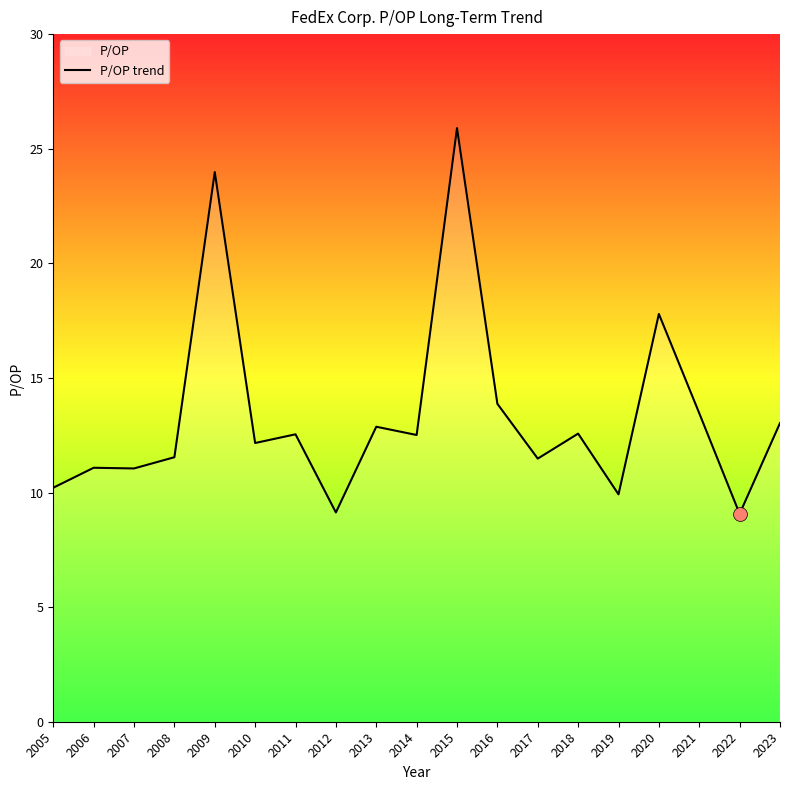

Reading left to right, list all the values displayed in this chart.

10.2	11.1	11.1	11.5	24.0	12.2	12.5	9.1	12.9	12.5	25.9	13.9	11.5	12.6	9.9	17.8	13.5	9.1	13.0